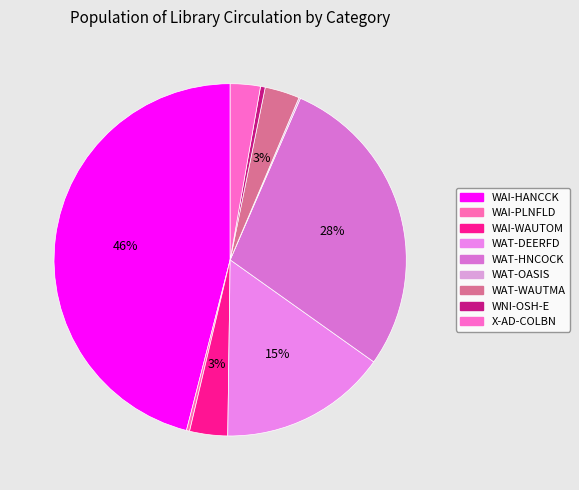

Which slice is the largest?

WAI-HANCCK